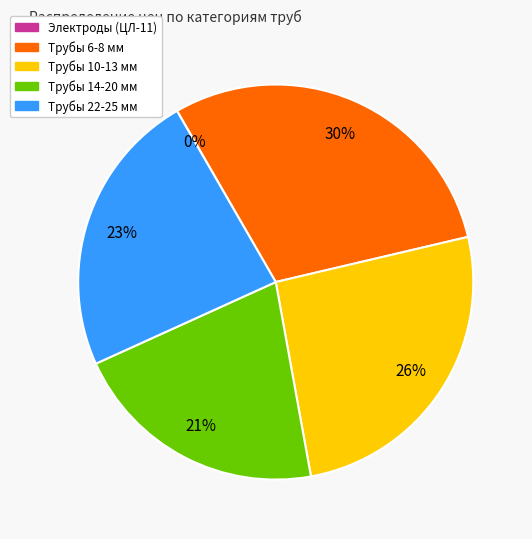

To the nearest percent, what is the difference between the largest and smallest slice percentages?

30%